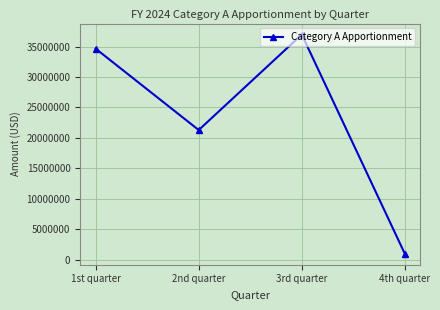

What is the sum of the values at 4th quarter and 1st quarter?

35620825